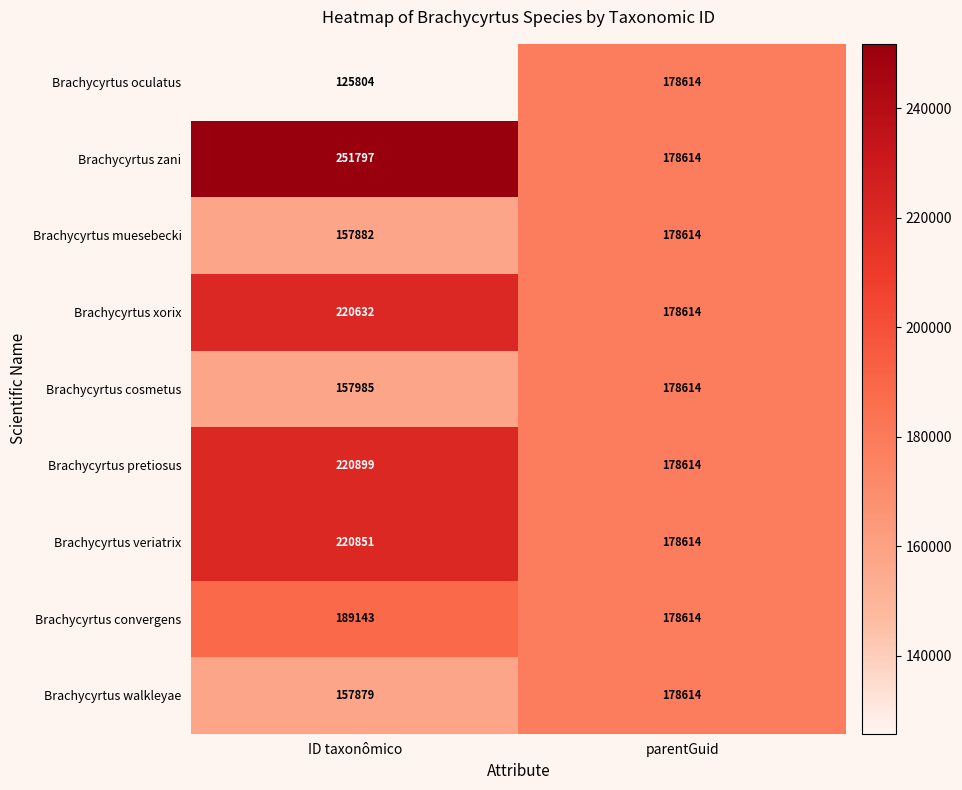

At ID taxonômico, list the series in order from largest to smallest.

Brachycyrtus zani, Brachycyrtus pretiosus, Brachycyrtus veriatrix, Brachycyrtus xorix, Brachycyrtus convergens, Brachycyrtus cosmetus, Brachycyrtus muesebecki, Brachycyrtus walkleyae, Brachycyrtus oculatus